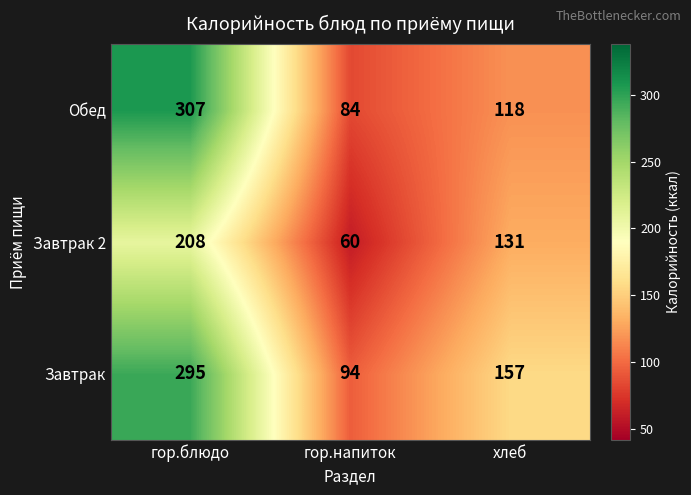

At which label does Обед first exceed 118?

гор.блюдо